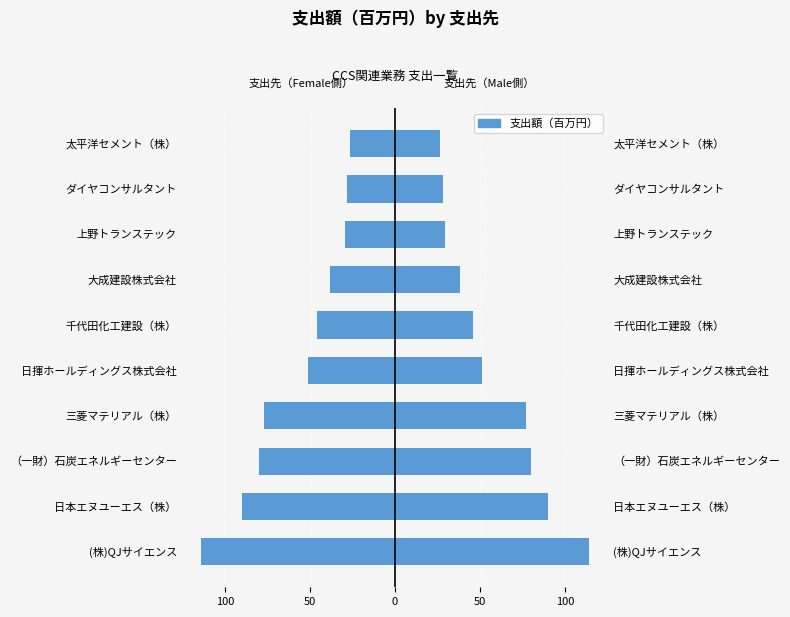

How many data points does each series have?

10